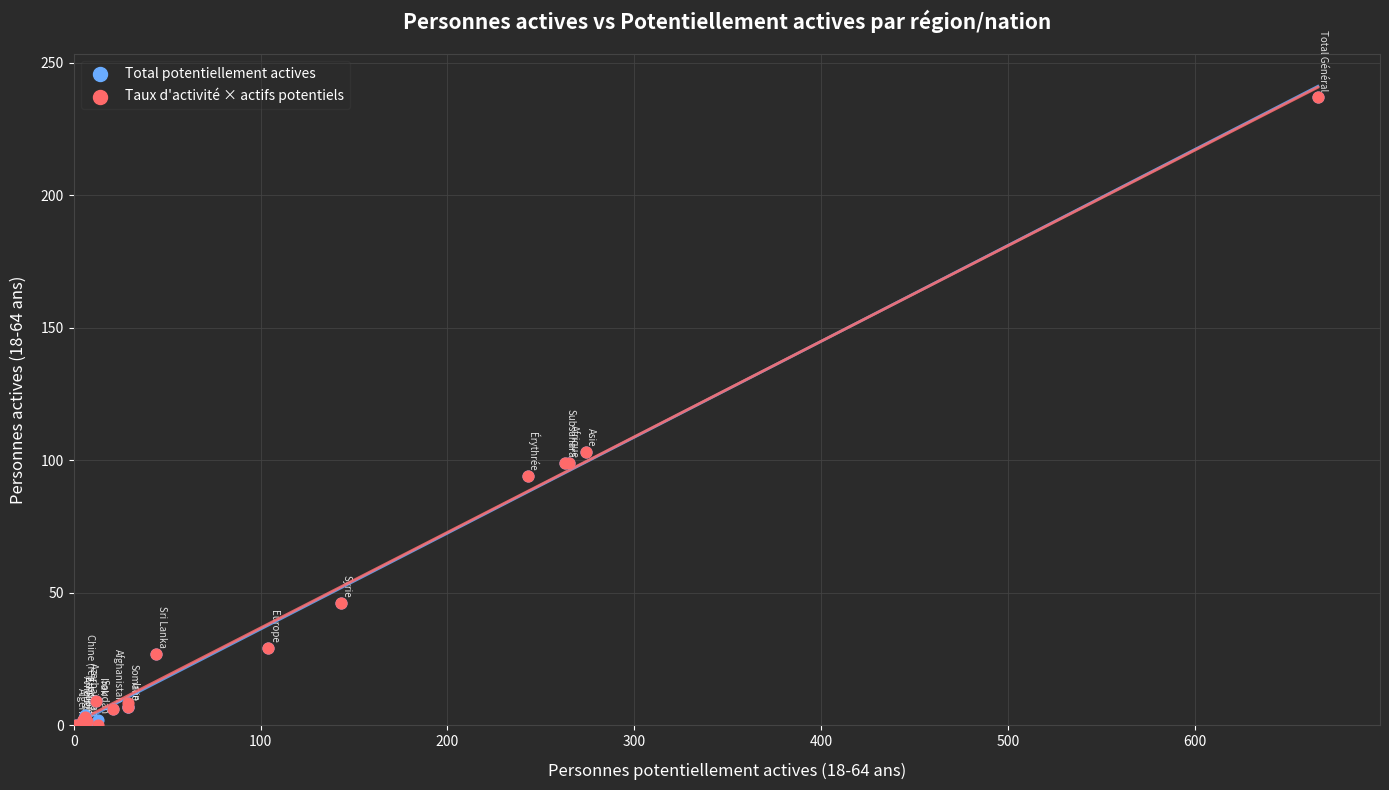

What are all the series names shown in the legend?

Total potentiellement actives, Taux d'activité × actifs potentiels